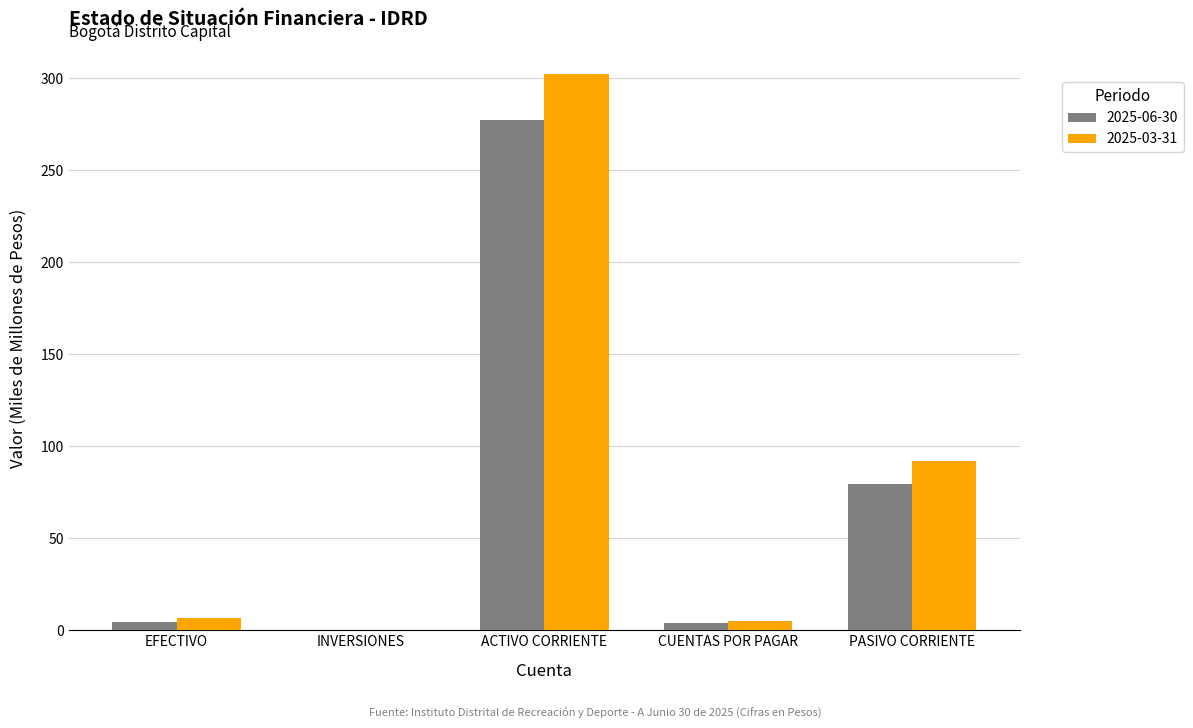

What is the spread (max minus min) of values at ACTIVO CORRIENTE?

25.4